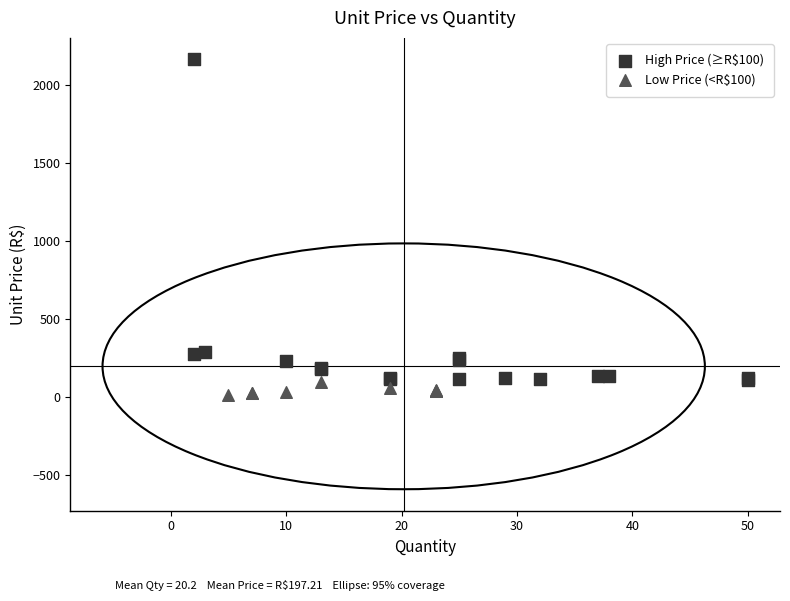

Which series has the widest spread of Y values?

High Price (≥R$100)